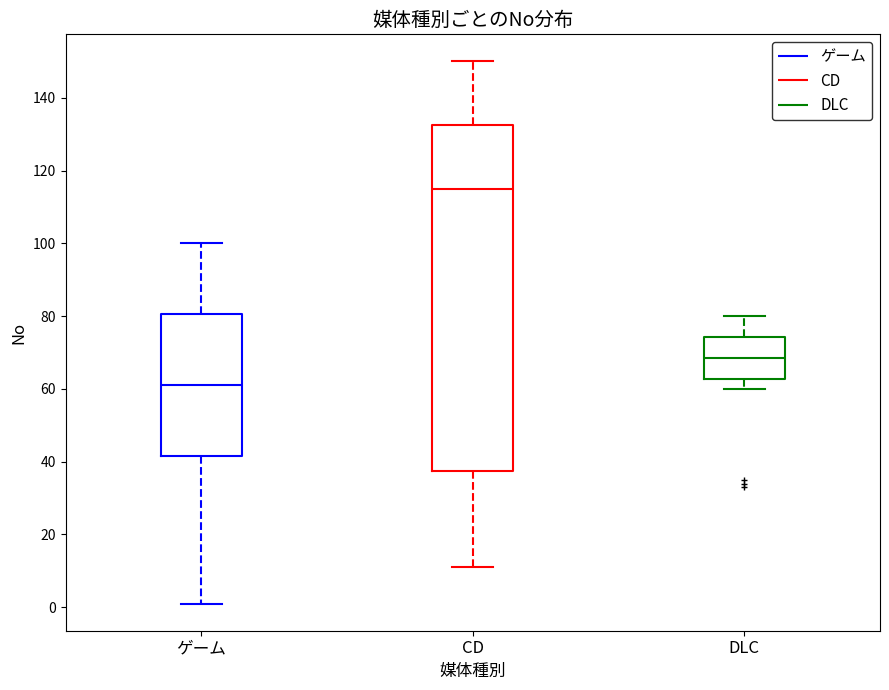

Reading left to right, transcribe this box plot: for each box, give where its median line is, the range the box spans, and where its two whiskers end, as read against the y-axis. The values are not printed on the chart, so give them approximately, as read against the axis.

ゲーム: median 62, box 42 to 80, whiskers 2 to 100
CD: median 116, box 38 to 132, whiskers 12 to 150
DLC: median 68, box 62 to 74, whiskers 60 to 80